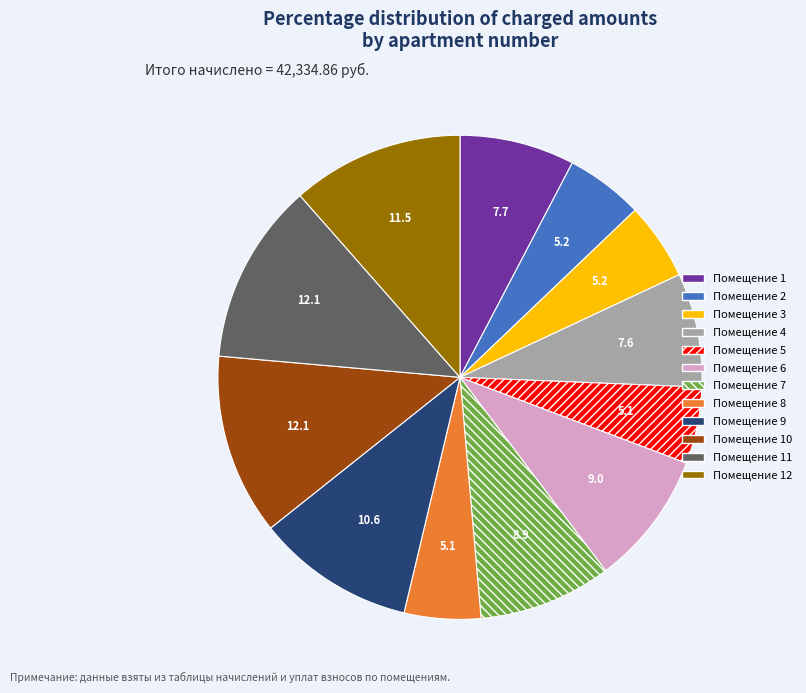

Is there any slice that represents more than half of the pie?

No